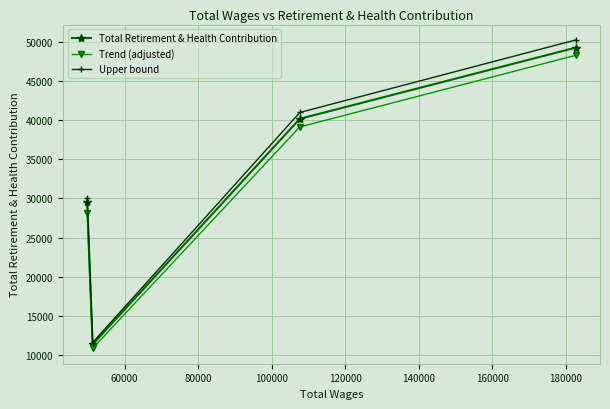

In Upper bound, how many points are lower than both neighbors (excluding endpoints)?

1